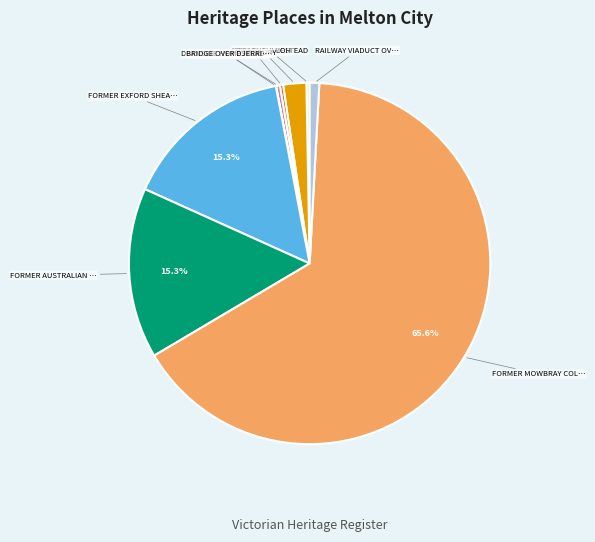

Is there any slice that represents more than half of the pie?

Yes